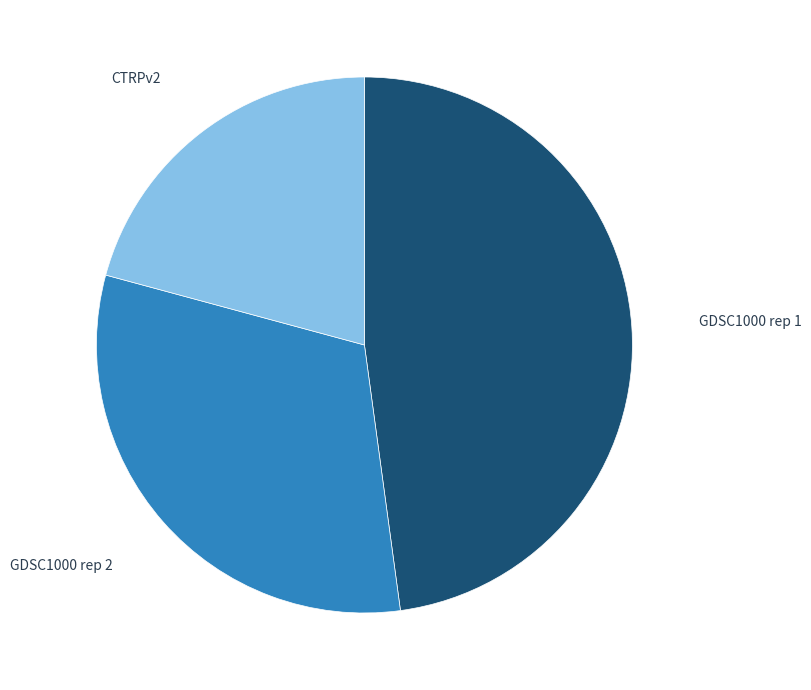

Approximately how many times larger is the value at CTRPv2 compared to GDSC1000 rep 1?

0.4